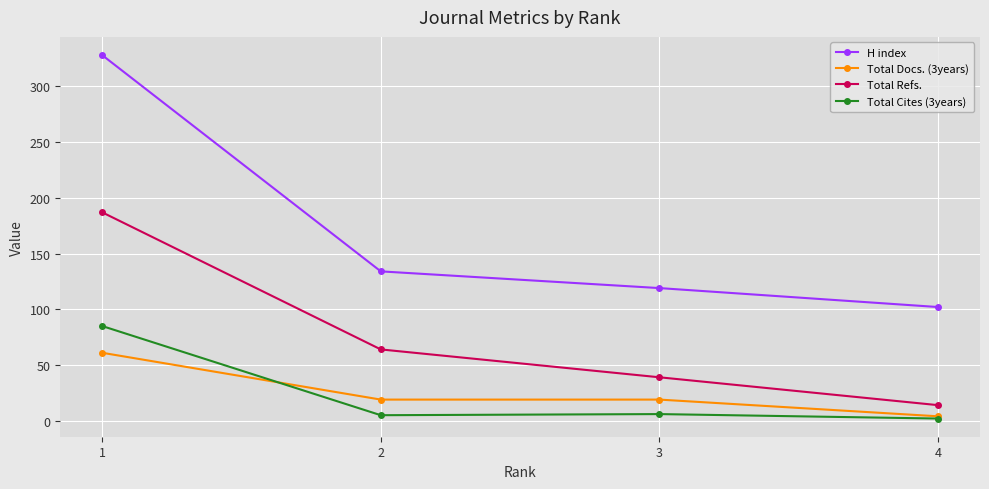

Is it true that Total Docs. (3years) equals 61 at 1?

True